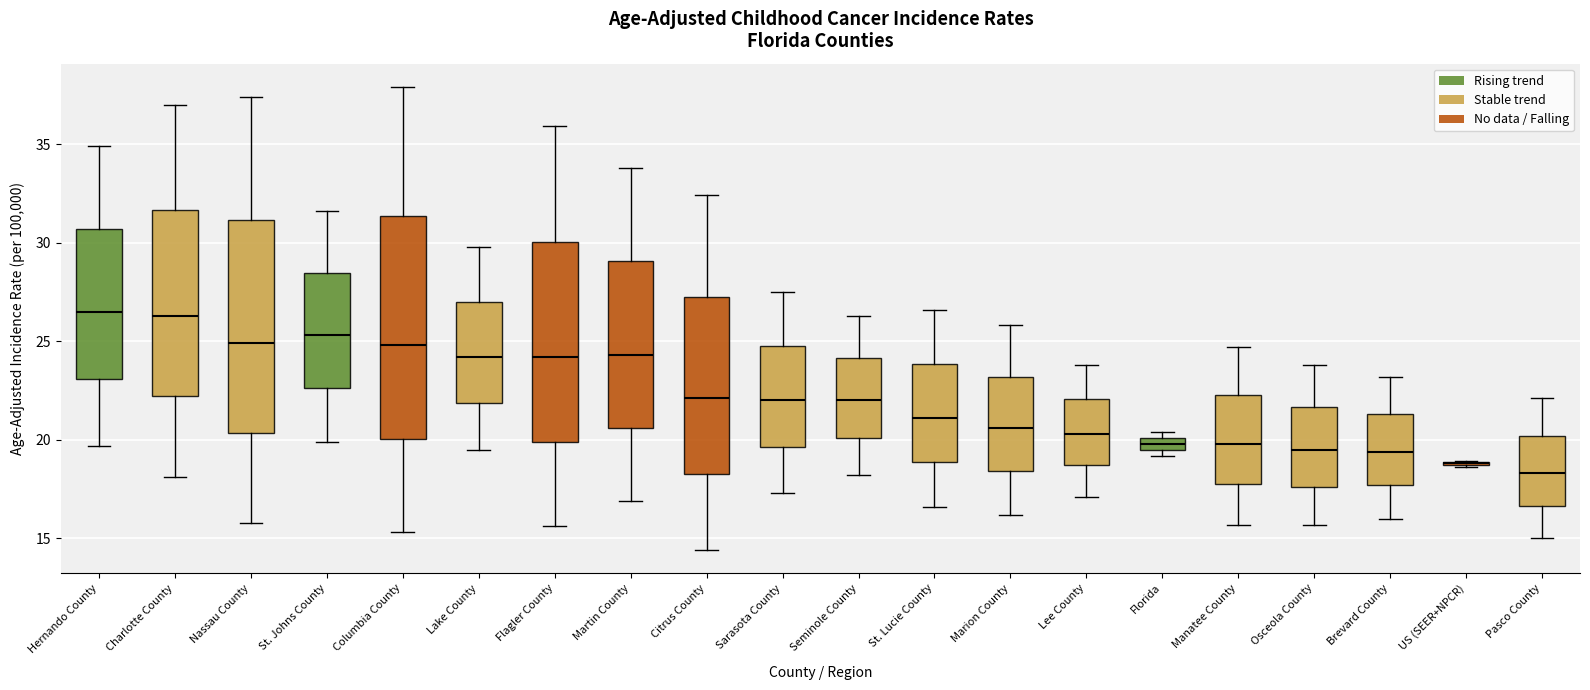

Where is the upper edge of the box for Columbia County on the y-axis? The values are not printed on the chart, so give them approximately, as read against the axis.

31.5